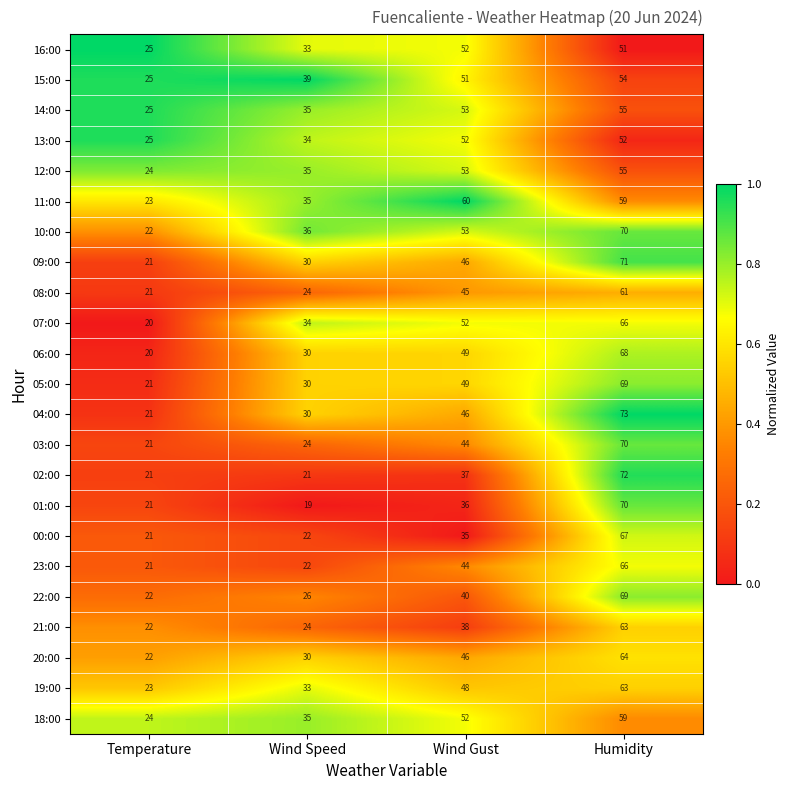

What is the difference between the highest and lowest values at Humidity?

22